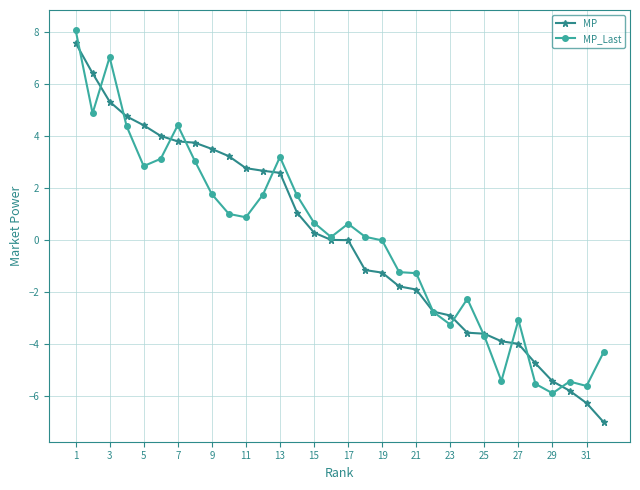

How many categories are shown in the chart?

32